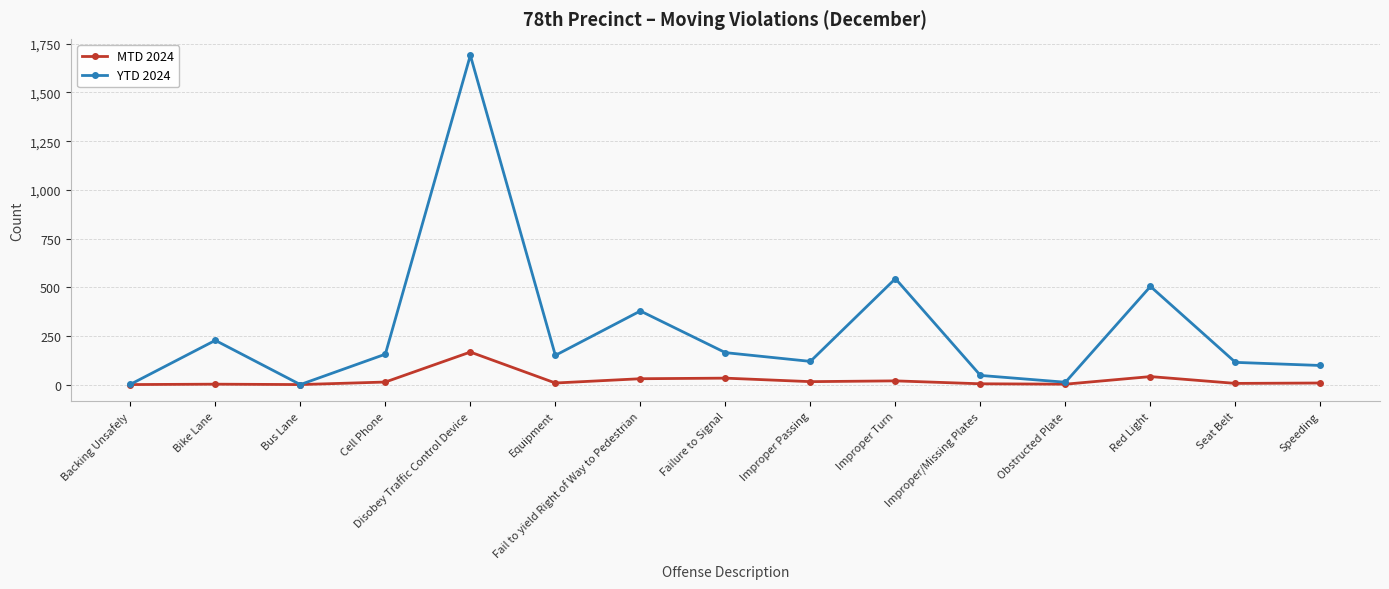

Is it true that YTD 2024 equals 378 at Fail to yield Right of Way to Pedestrian?

True